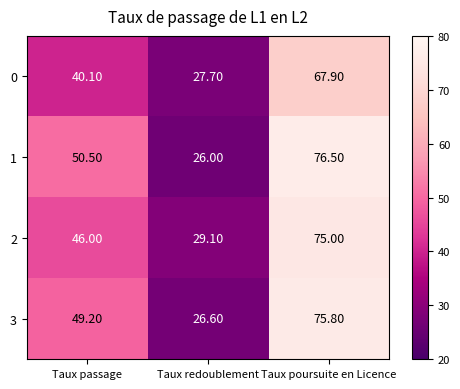

What is the total value across all series at Taux poursuite en Licence?

295.2